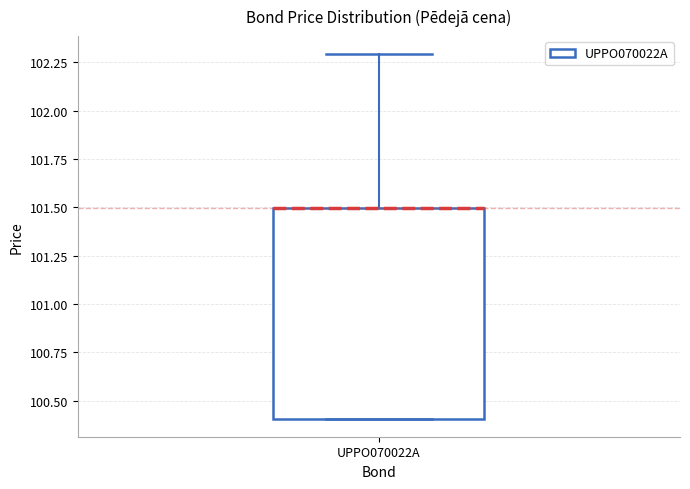

Read this box plot against the y-axis: the position of the median line, the range covered by the box, and the ends of both whiskers. The values are not printed on the chart, so give them approximately, as read against the axis.

median 101.5 (drawn on the box's upper edge), box 100.4 to 101.5, whiskers 100.4 to 102.3